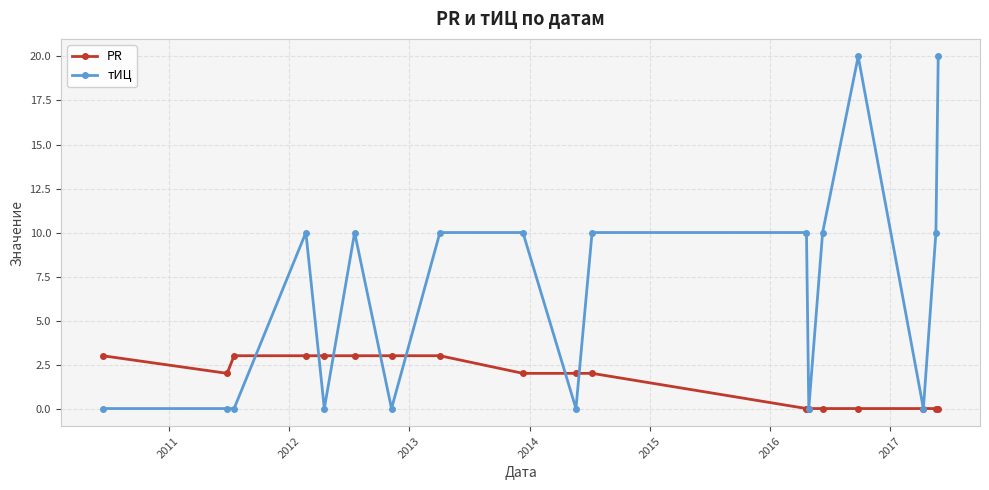

What is the average value of the тИЦ series?

7